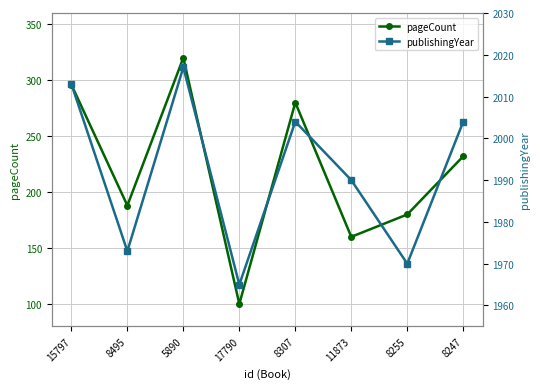

How many distinct data groups are displayed?

2